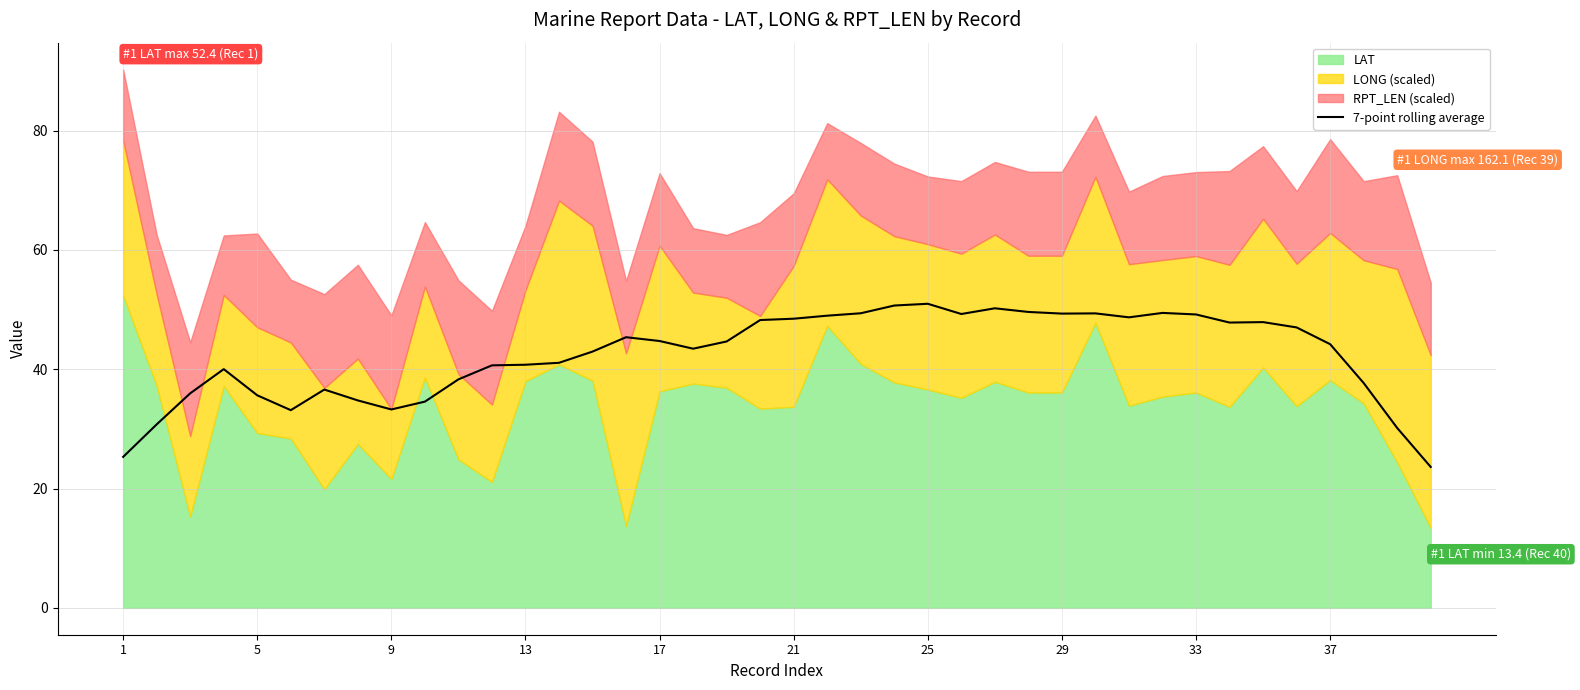

What is the highest value of the 7-point rolling average series?

51.0